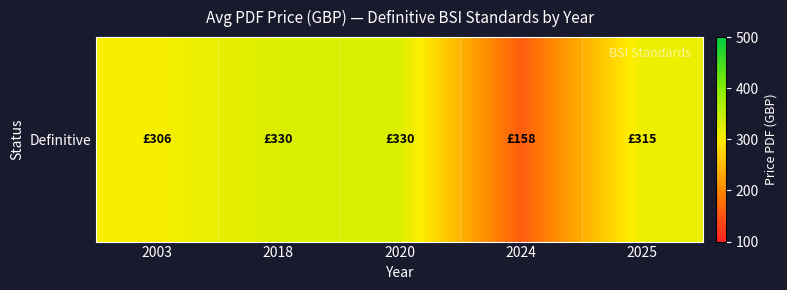

Reading left to right, extract all data points from this chart.

2003=306	2018=330	2020=330	2024=158	2025=315